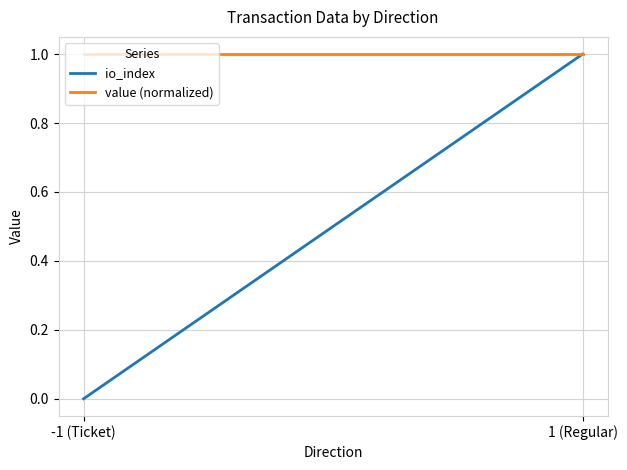

Does the chart display data point markers on the line(s)?

No